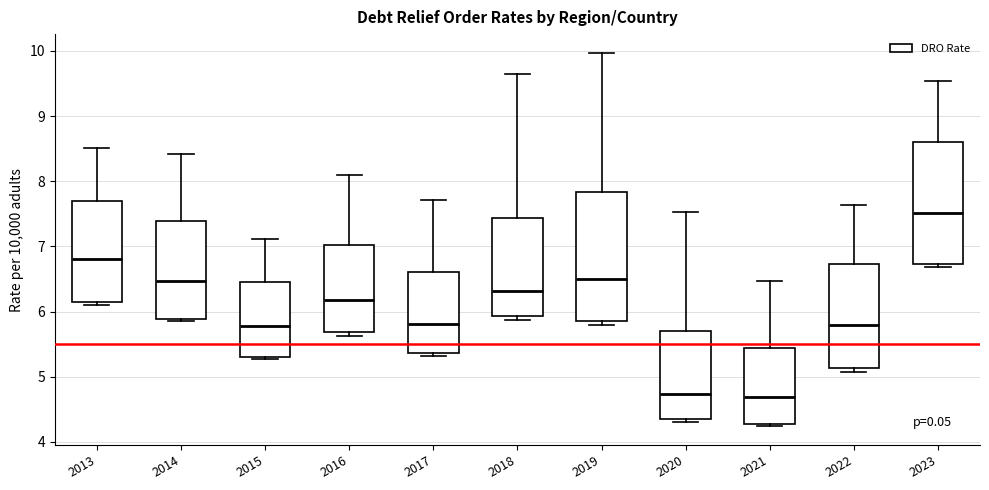

Which box has the highest median line?

2023